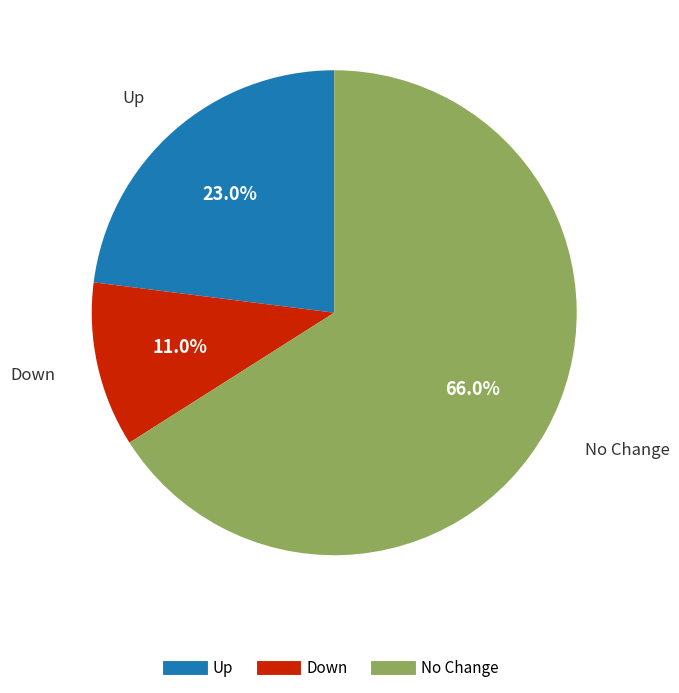

Does any single category account for the majority?

Yes